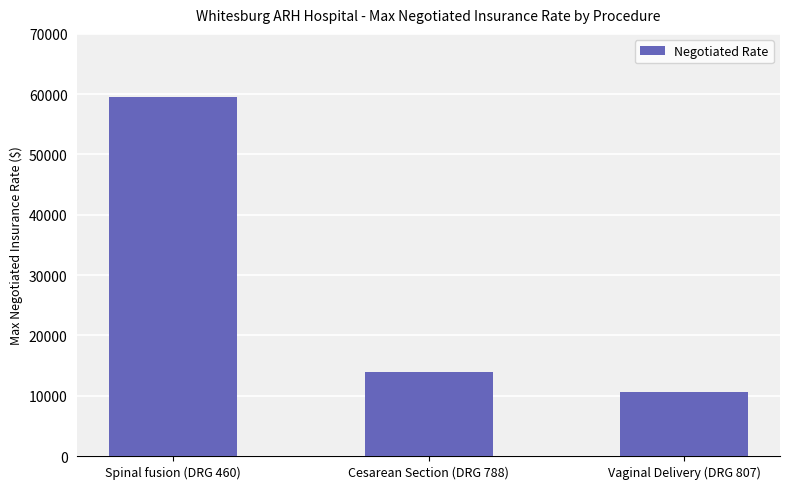

Count the number of data series in this chart.

1